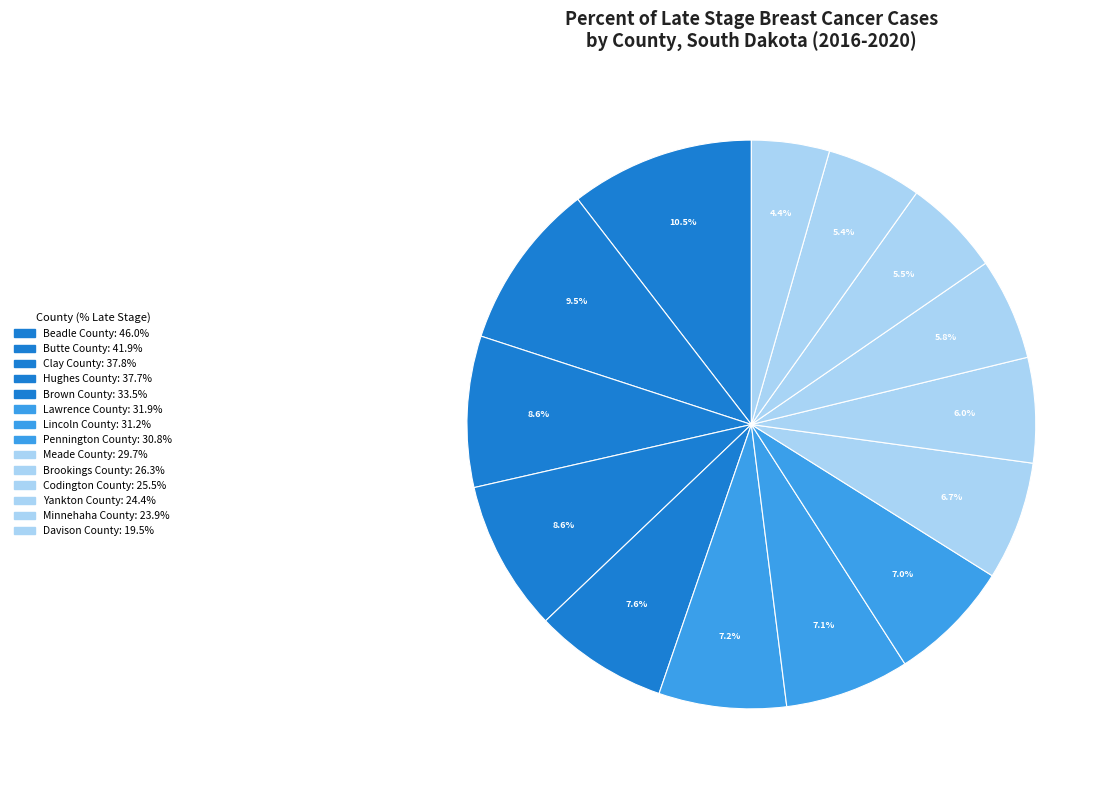

Count the number of slices in the pie.

14